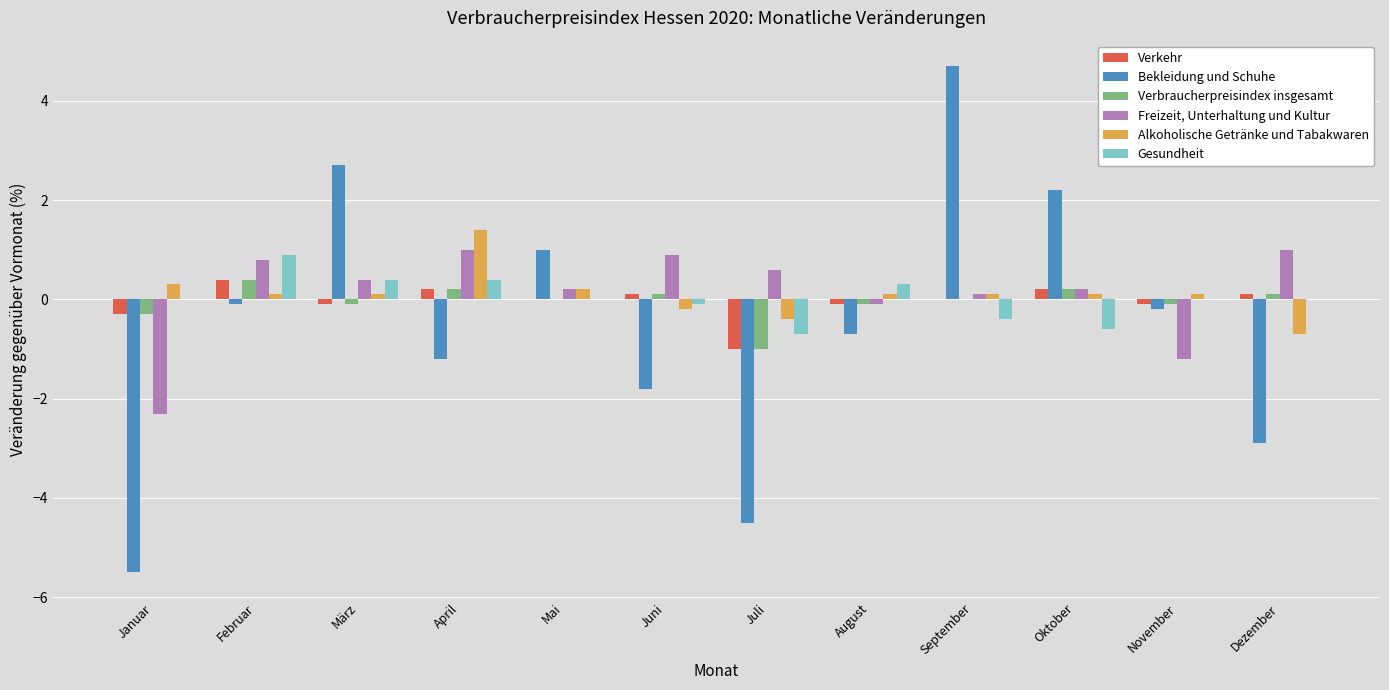

Which series changed the most between März and September?

Bekleidung und Schuhe